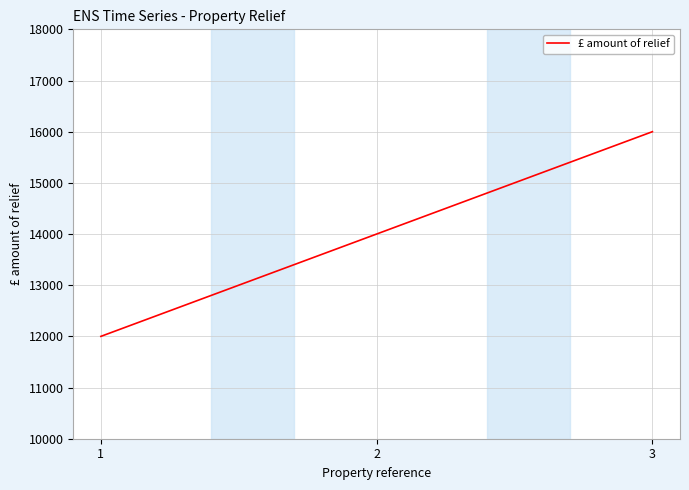

How many values are between 12000 and 16000?

3